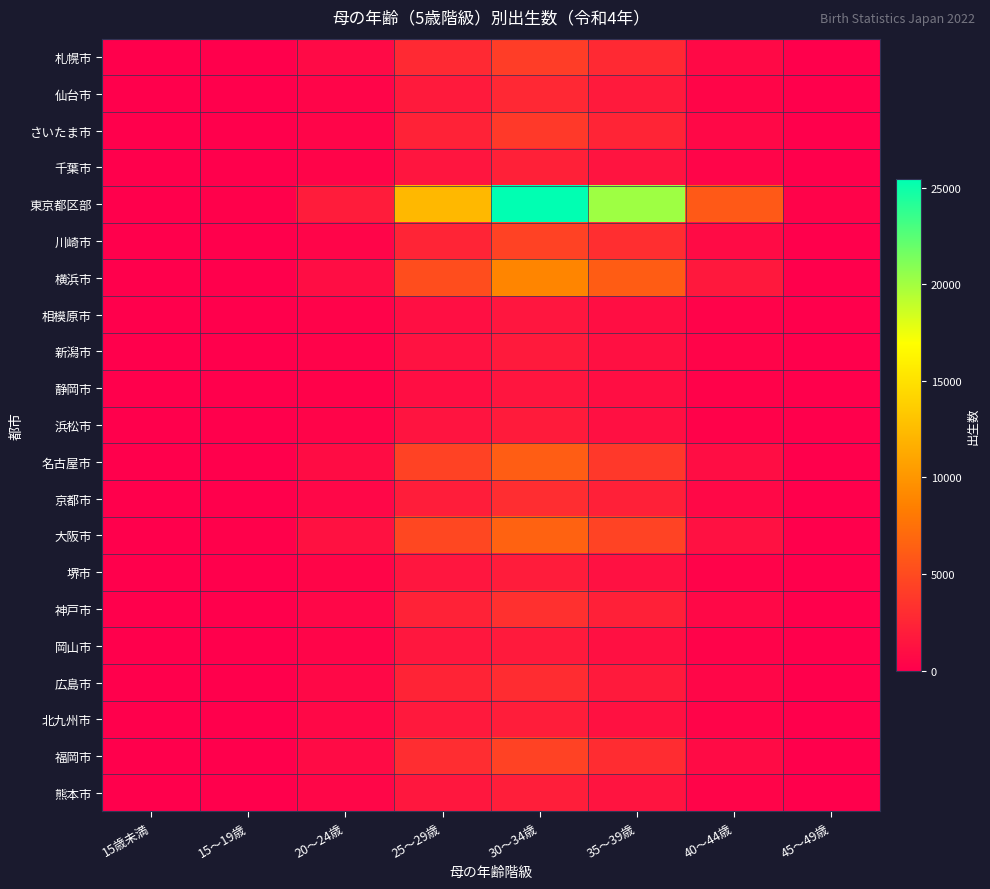

At 25～29歳, list the series in order from smallest to largest.

静岡市, 相模原市, 新潟市, 浜松市, 千葉市, 堺市, 岡山市, 熊本市, 北九州市, 仙台市, 京都市, 神戸市, さいたま市, 広島市, 川崎市, 札幌市, 福岡市, 名古屋市, 大阪市, 横浜市, 東京都区部